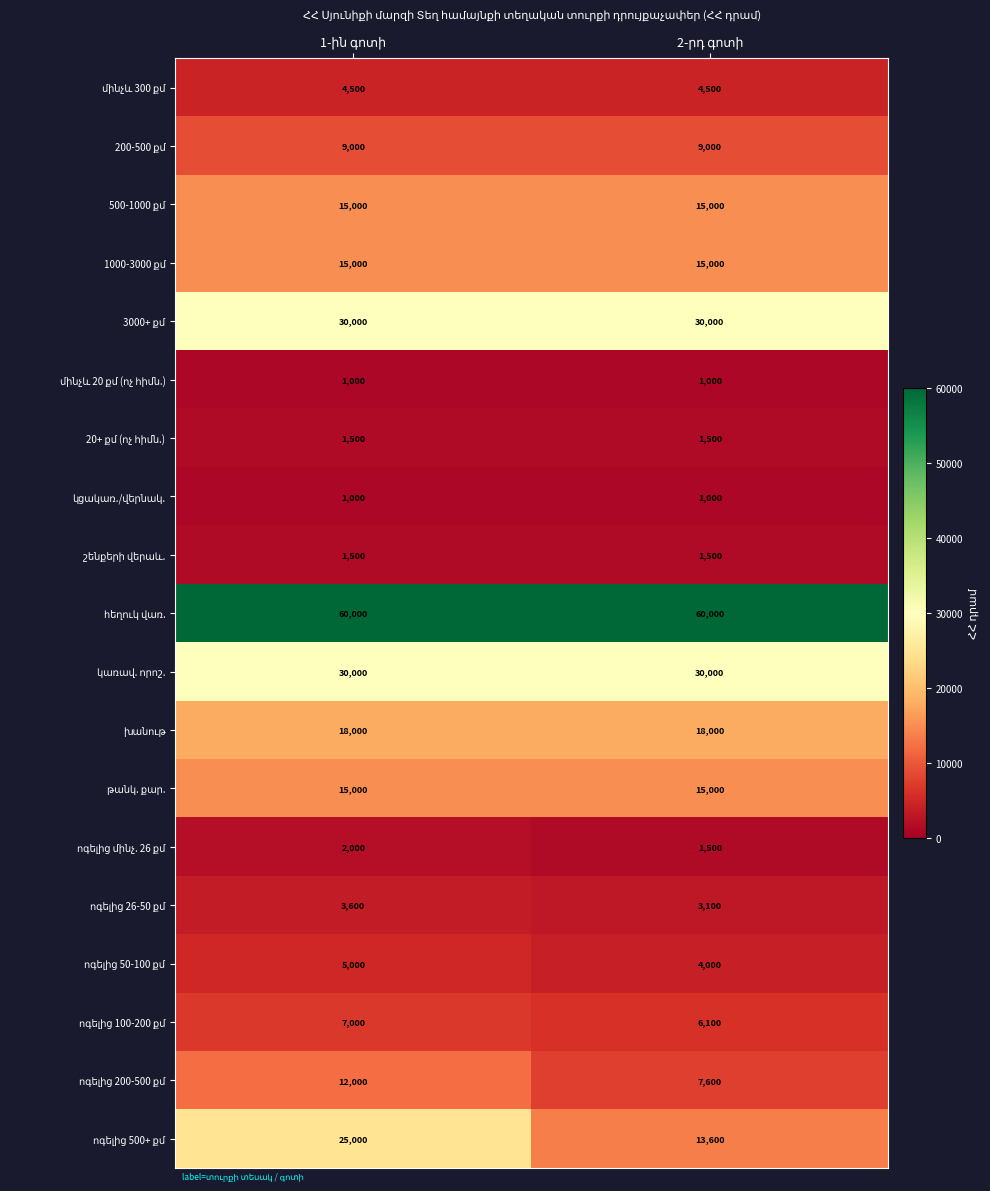

What is the smallest value displayed?

1000